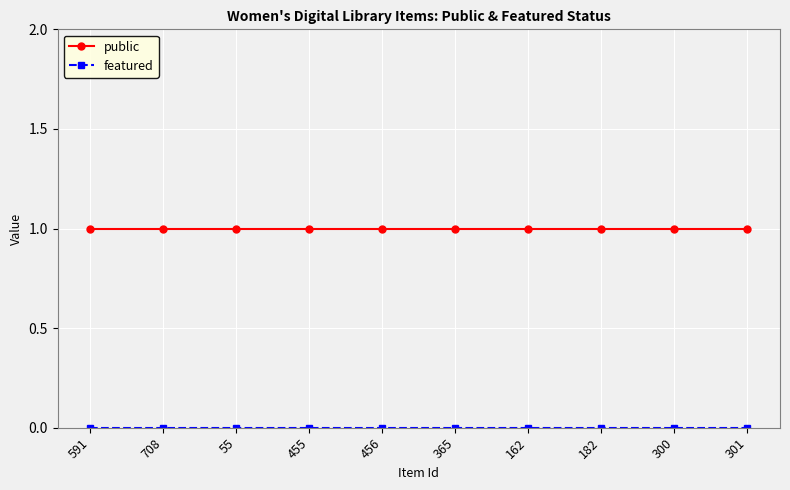

True or false: public has a value of 1 at 301.

True